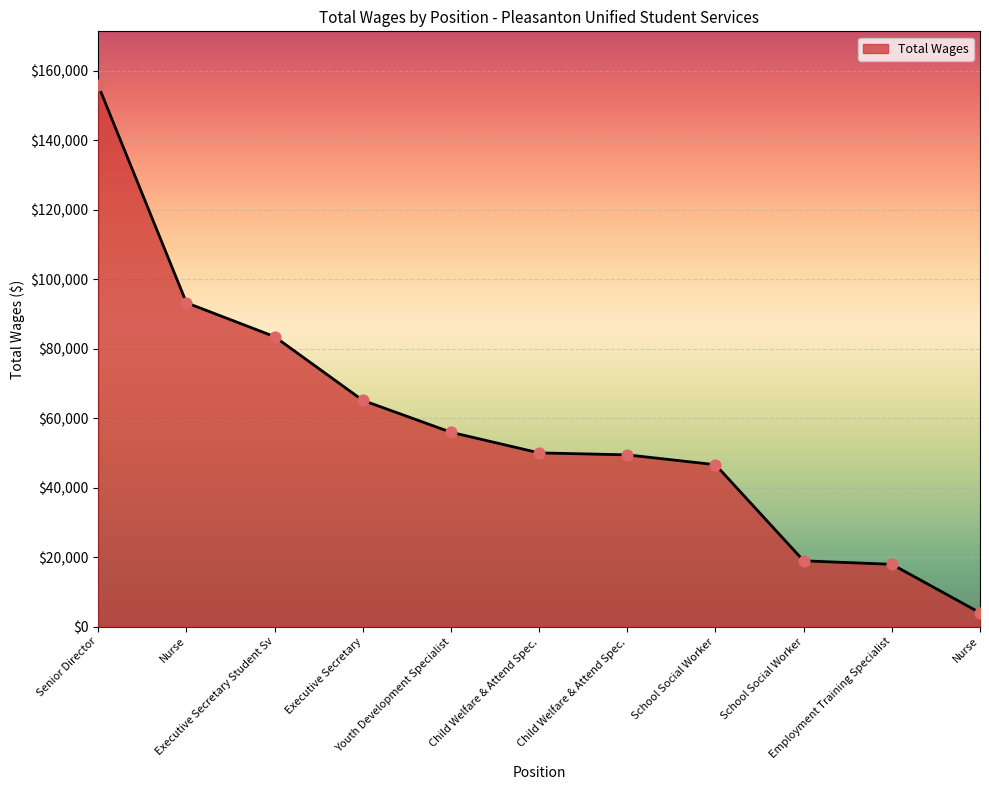

What is the change in value from Youth Development Specialist to School Social Worker?

-37000